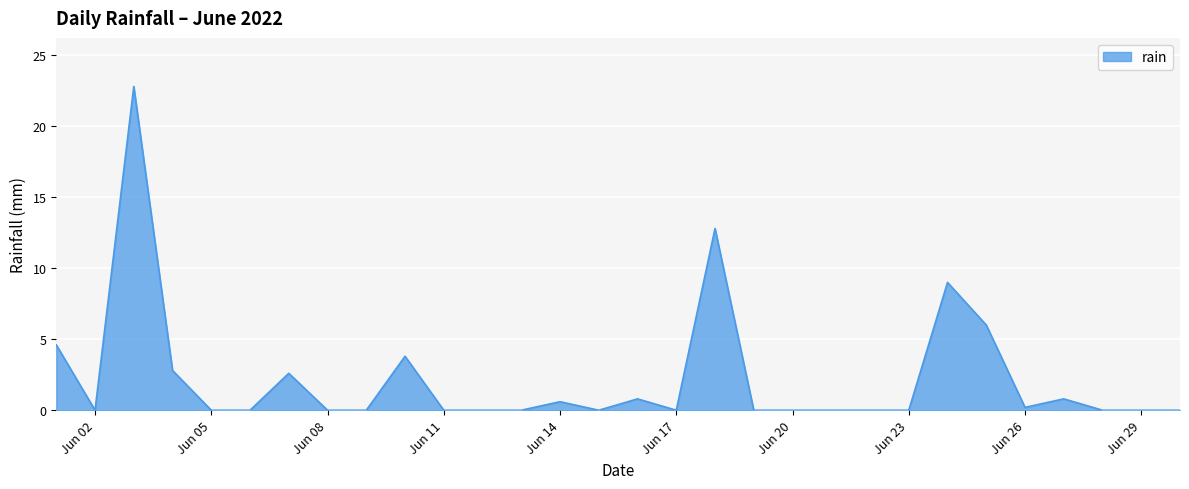

What is the greatest value displayed?

22.8